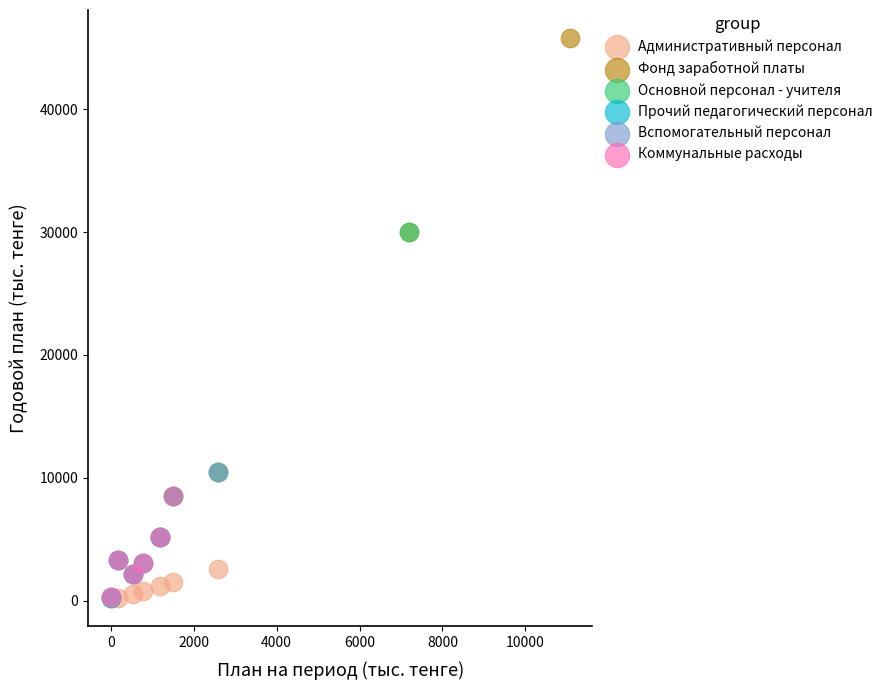

Which series contains the highest Y value?

Фонд заработной платы